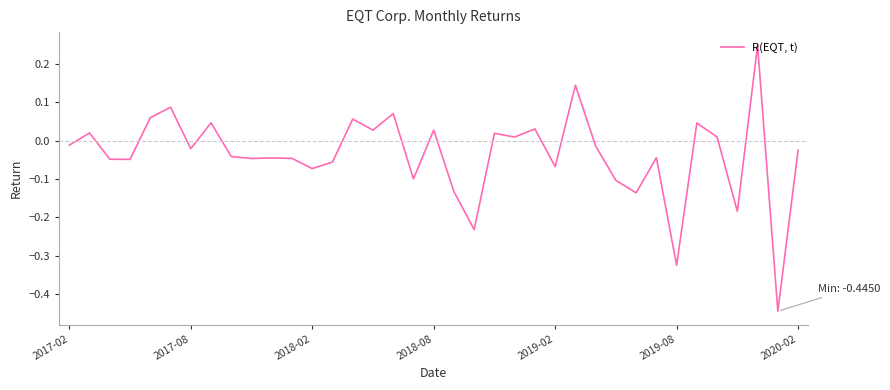

What is the difference between the maximum and minimum values?

0.7